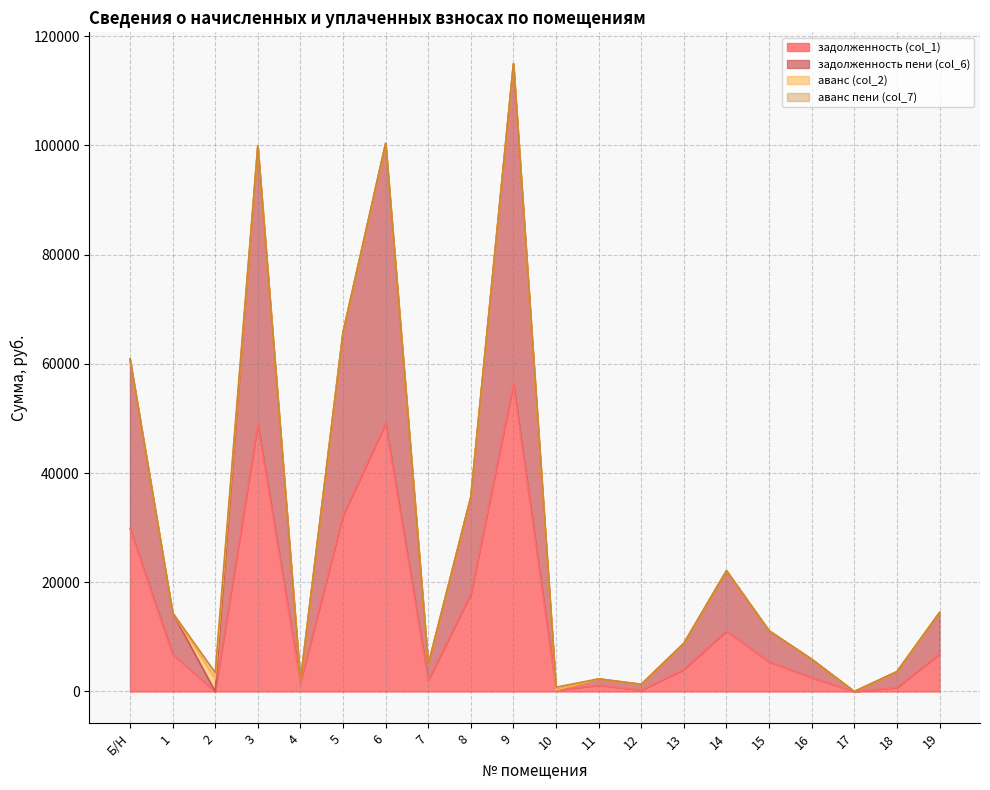

How many values in the задолженность (col_1) series exceed 5420?

10